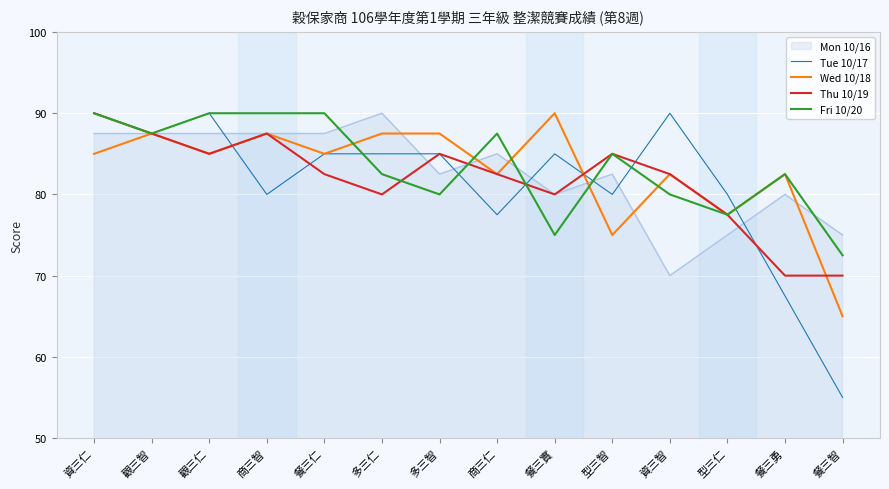

Is it true that Wed 10/18 equals 129.4 at 商三仁?

False